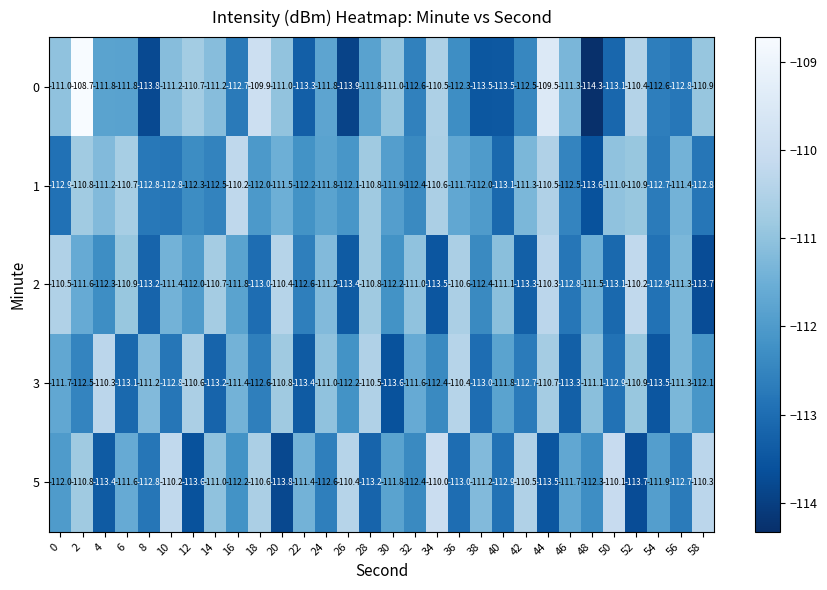

What is the total value across all series at 46?

-561.6